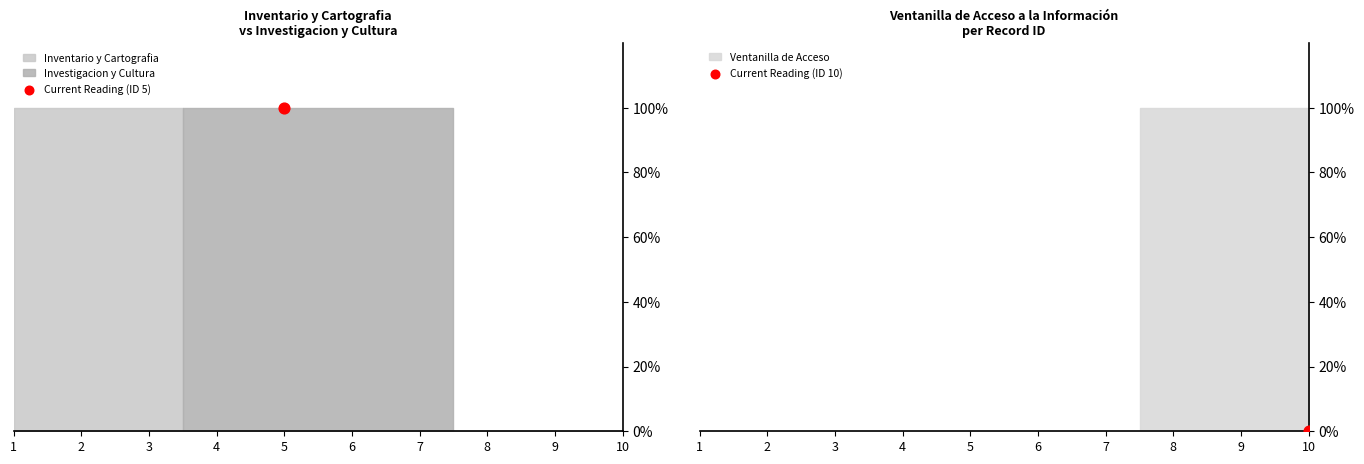

Which series has the largest Y range (max minus min)?

Inventario y Cartografia